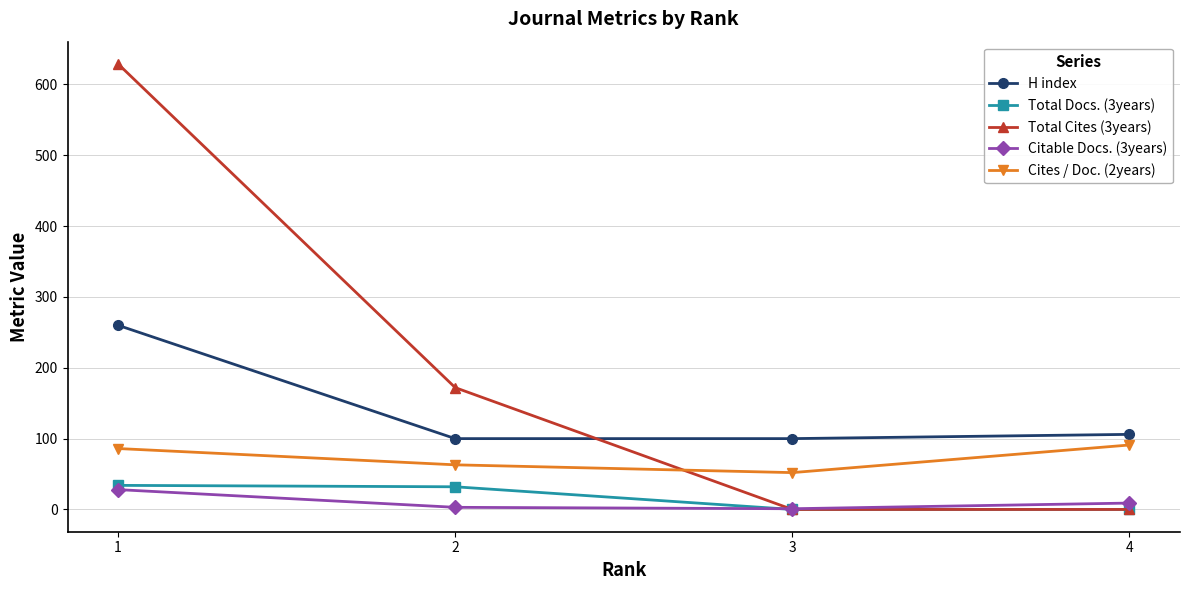

Which series has the largest total across all categories?

Total Cites (3years)